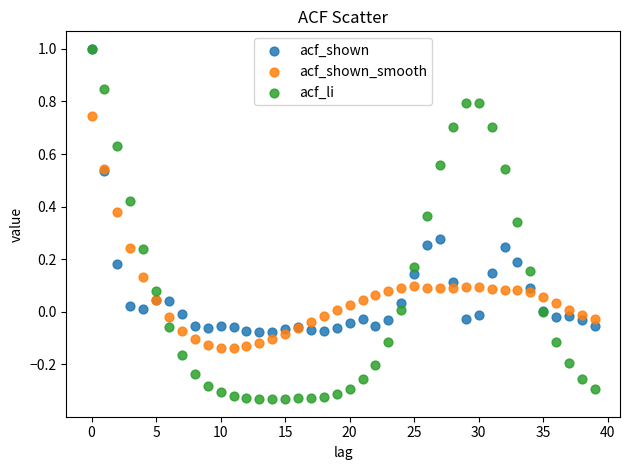

Which series contains the lowest Y value?

acf_li